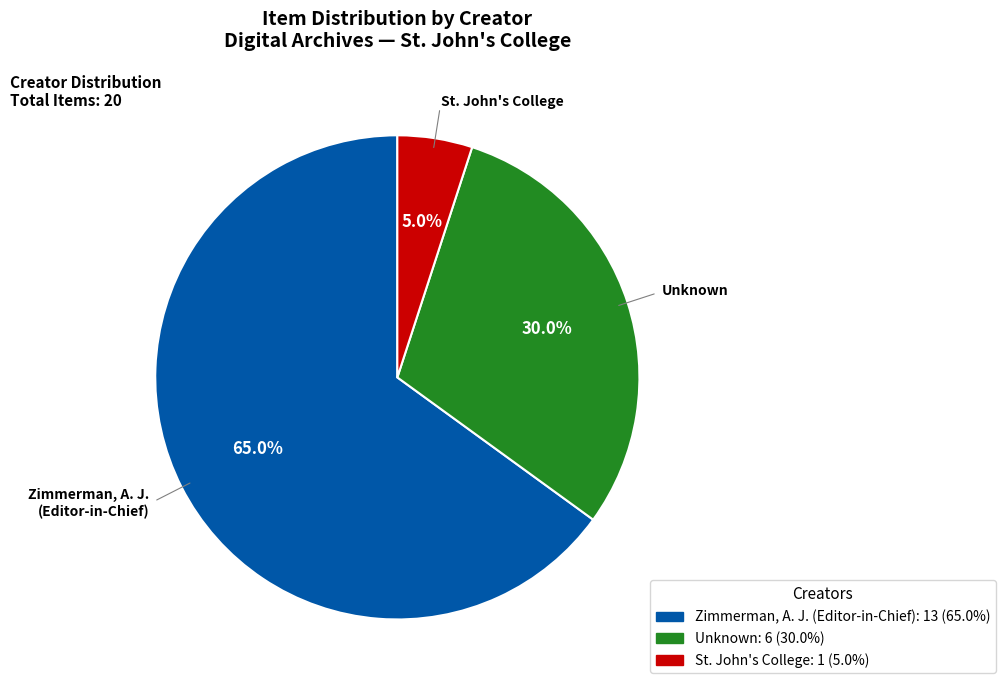

To the nearest percent, what portion does Zimmerman, A. J. (Editor-in-Chief) represent?

65%